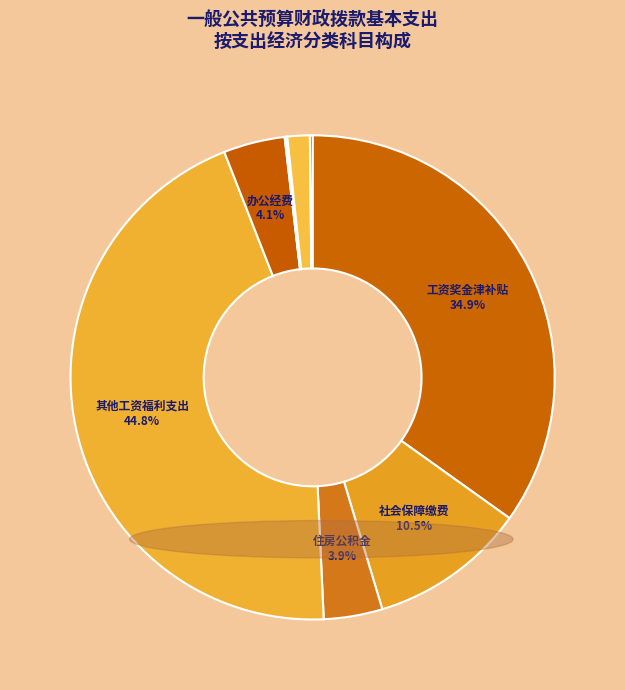

Count the number of slices in the pie.

10